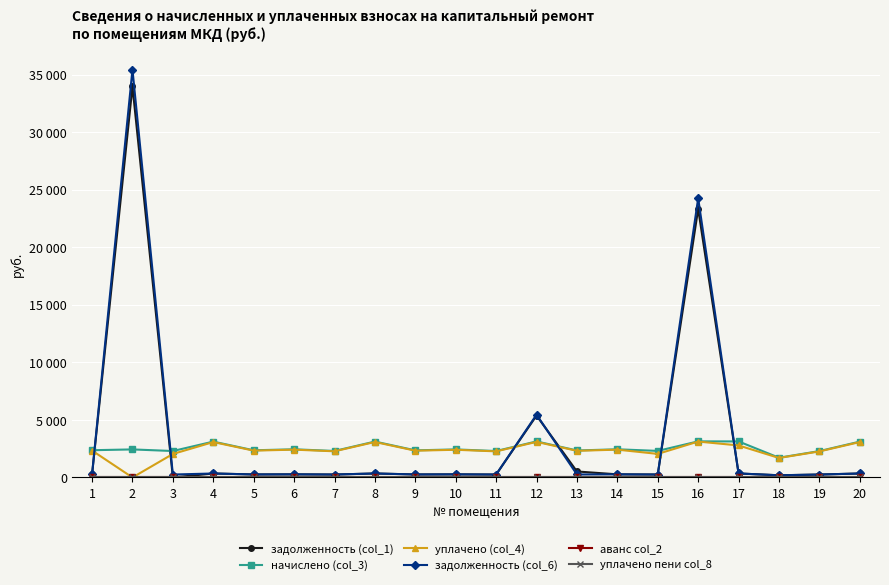

Reading left to right, transcribe all the data shown in this chart.

задолженность (col_1): 263.1	33977.1	0.0	346.2	262.5	272.1	255.9	346.8	261.9	270.9	255.3	5379.5	521.5	272.1	256.5	23335.3	348.0	190.8	254.8	346.2
начислено (col_3): 2368.1	2438.0	2298.2	3116.2	2362.7	2448.8	2303.5	3121.6	2357.3	2438.0	2298.2	3132.4	2346.6	2448.8	2308.9	3137.7	3132.4	1716.8	2292.8	3116.2
уплачено (col_4): 2338.2	0.0	2042.8	3076.8	2332.8	2417.9	2274.4	3082.1	2327.5	2407.2	2269.1	3092.8	2316.9	2417.9	2049.8	3120.0	2784.3	1695.2	2263.8	3076.8
задолженность (col_6): 263.1	35449.0	255.3	346.2	262.5	272.1	255.9	346.8	261.9	270.9	255.3	5456.4	260.7	272.1	256.5	24259.7	348.0	190.8	254.8	346.2
аванс col_2: 0.0	0.0	0.0	0.0	0.0	0.0	0.0	0.0	0.0	0.0	0.0	0.0	0.0	0.0	0.0	0.0	0.0	0.0	0.0	0.0
уплачено пени col_8: 0.0	0.0	0.0	0.0	0.0	0.0	0.0	0.0	0.0	0.0	0.0	0.0	0.0	0.0	0.0	0.0	0.0	0.0	0.0	0.0